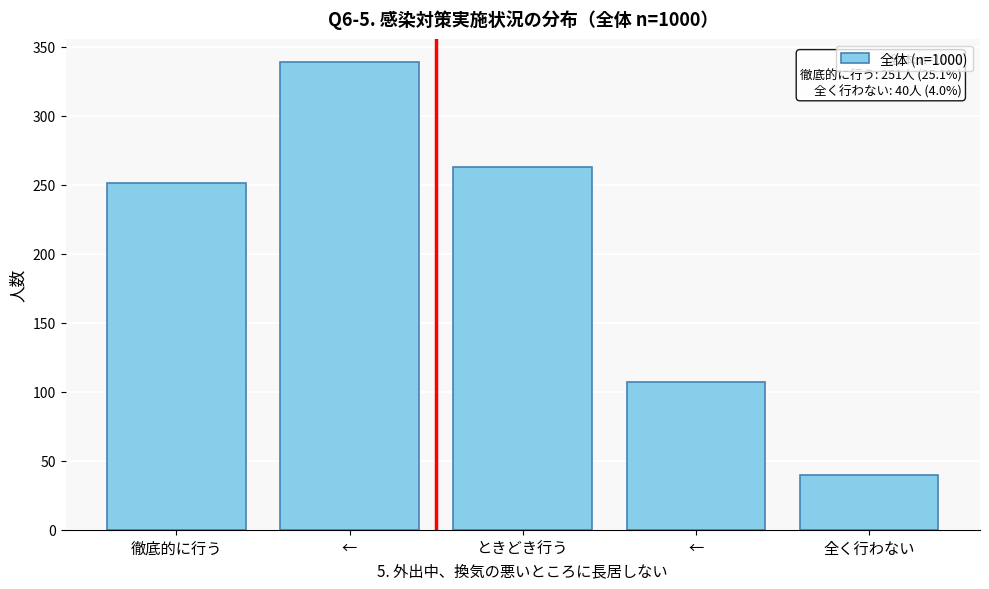

Count the number of categories in the chart.

5